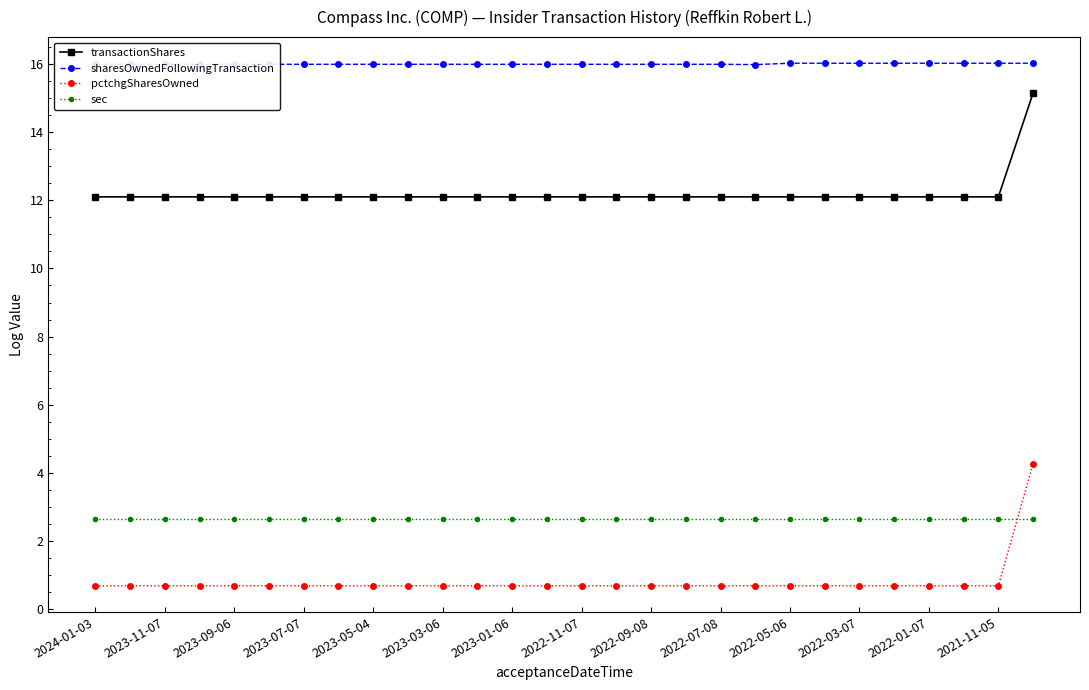

True or false: sharesOwnedFollowingTransaction and sec intersect in this chart.

False